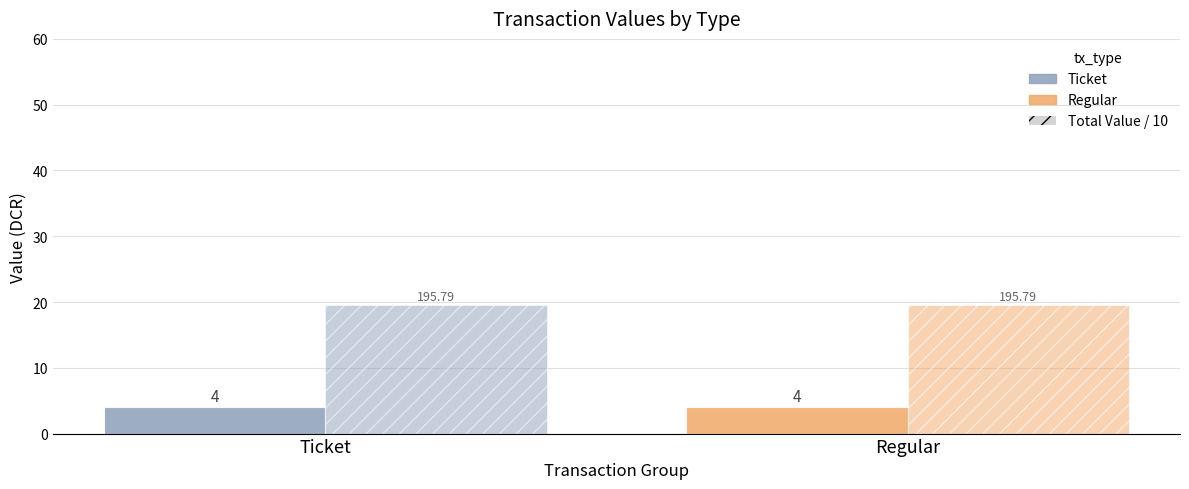

The value of Total Value / 10 at Ticket is 5.6. True or false?

False